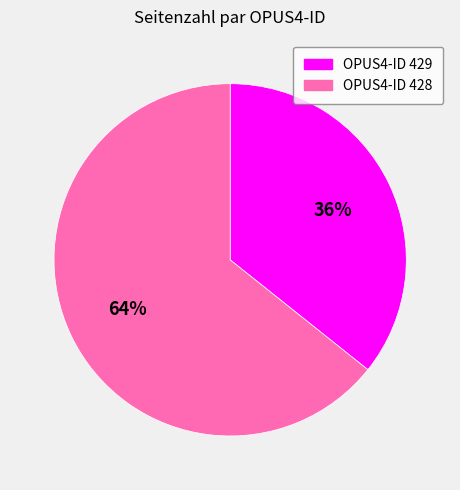

Is there a majority slice in this chart?

Yes